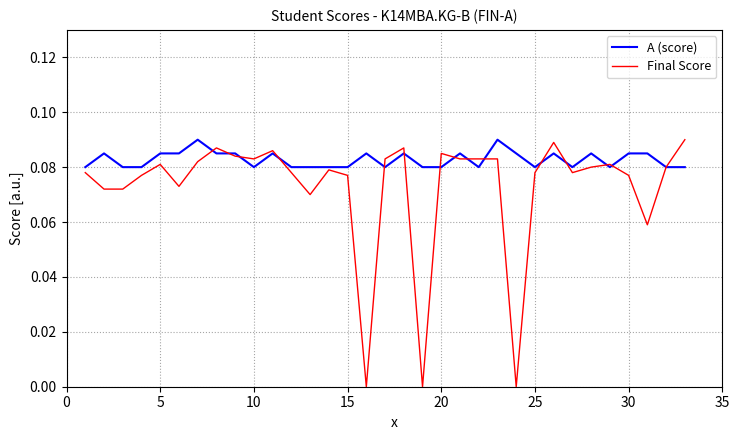

Which series has the widest spread of values?

Final Score